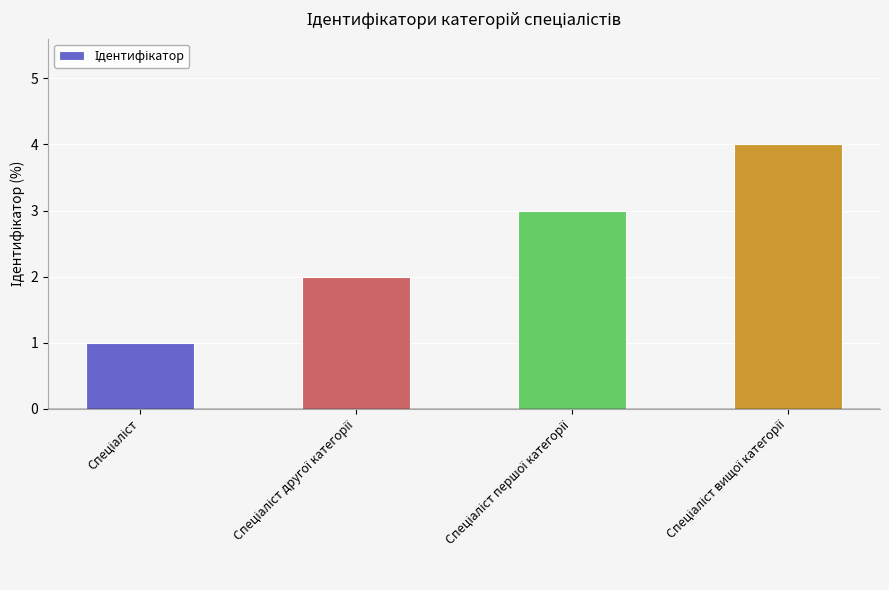

Does the chart contain stacked bars?

No